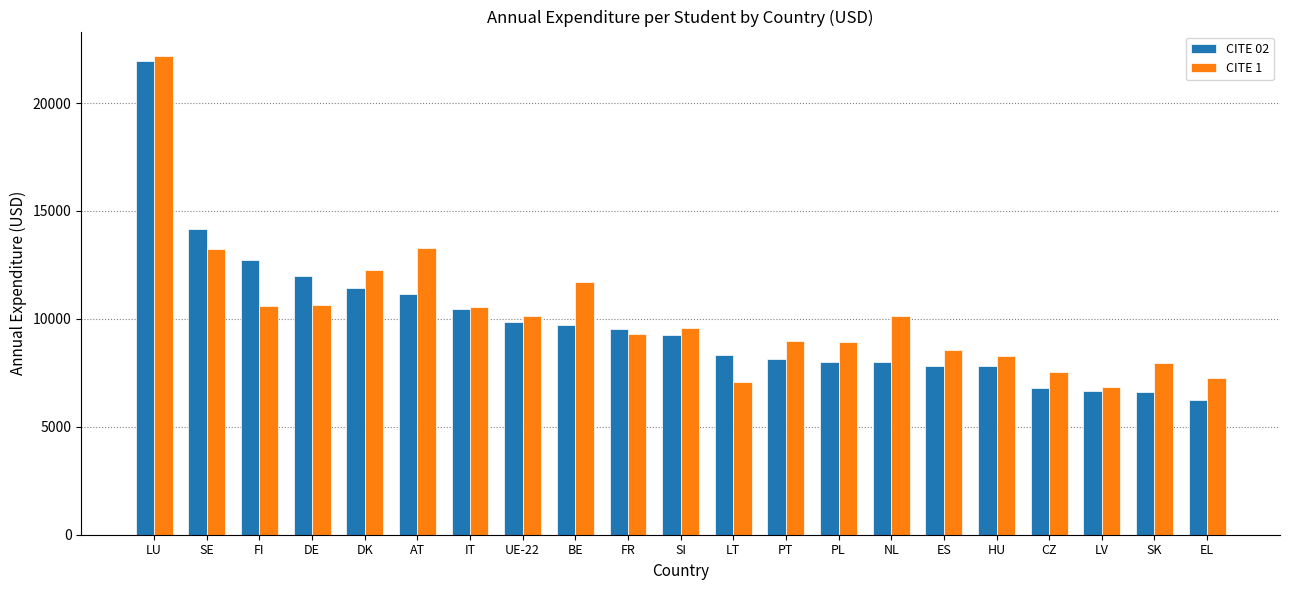

At which category does the chart reach its peak across all series?

LU